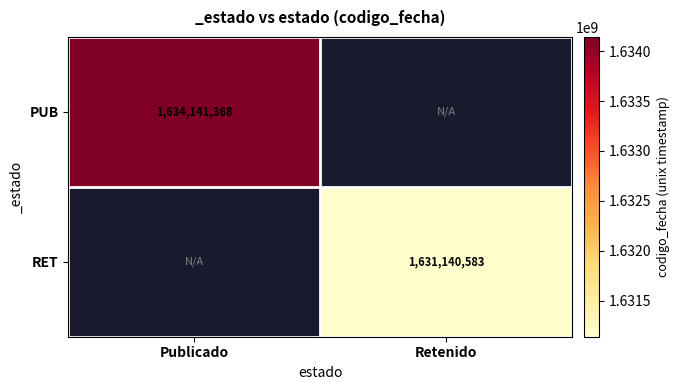

The value of RET at Retenido is 2214236005. True or false?

False